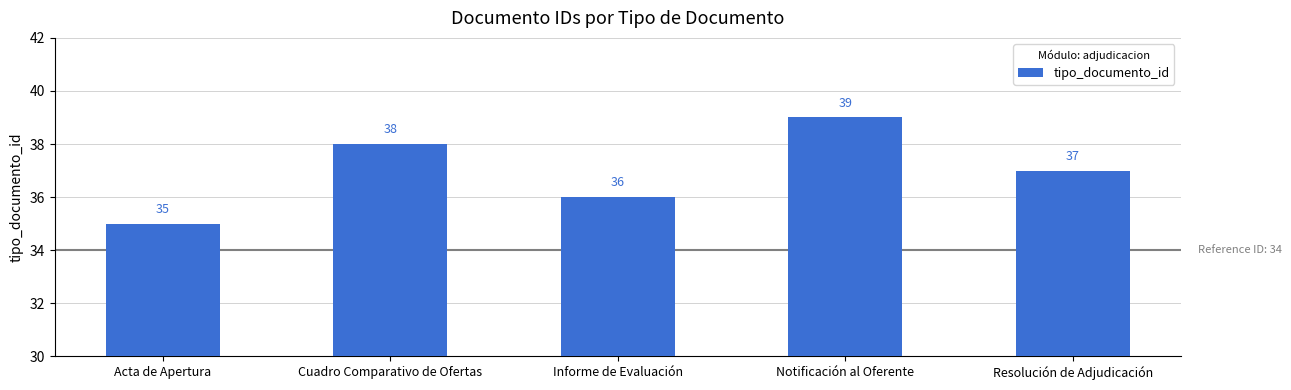

Between Acta de Apertura and Resolución de Adjudicación, which is larger?

Resolución de Adjudicación